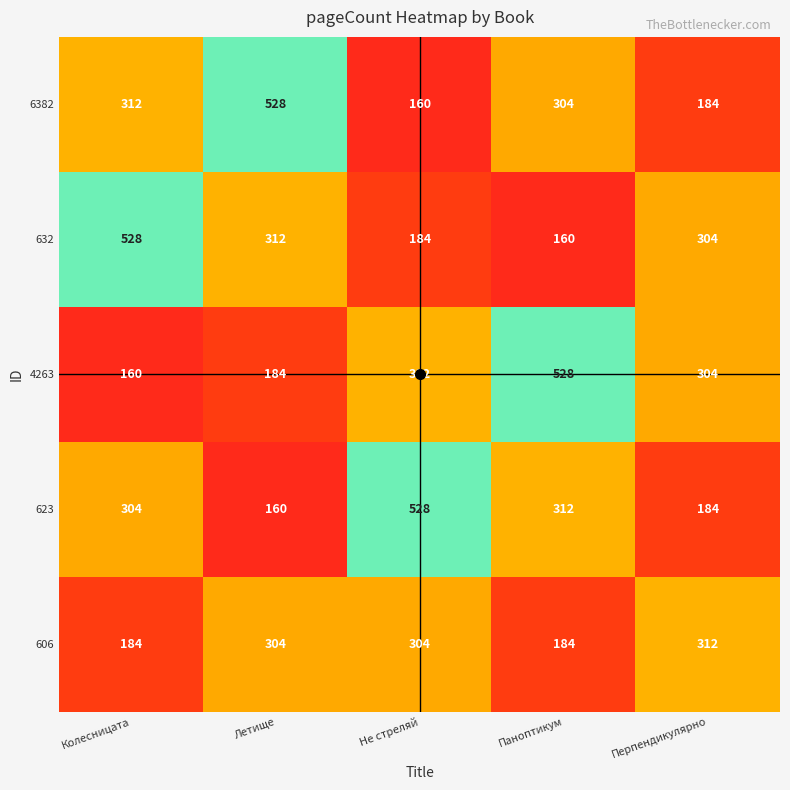

Rank the categories by 6382 value from lowest to highest.

Не стреляй, Перпендикулярно, Паноптикум, Колесницата, Летище